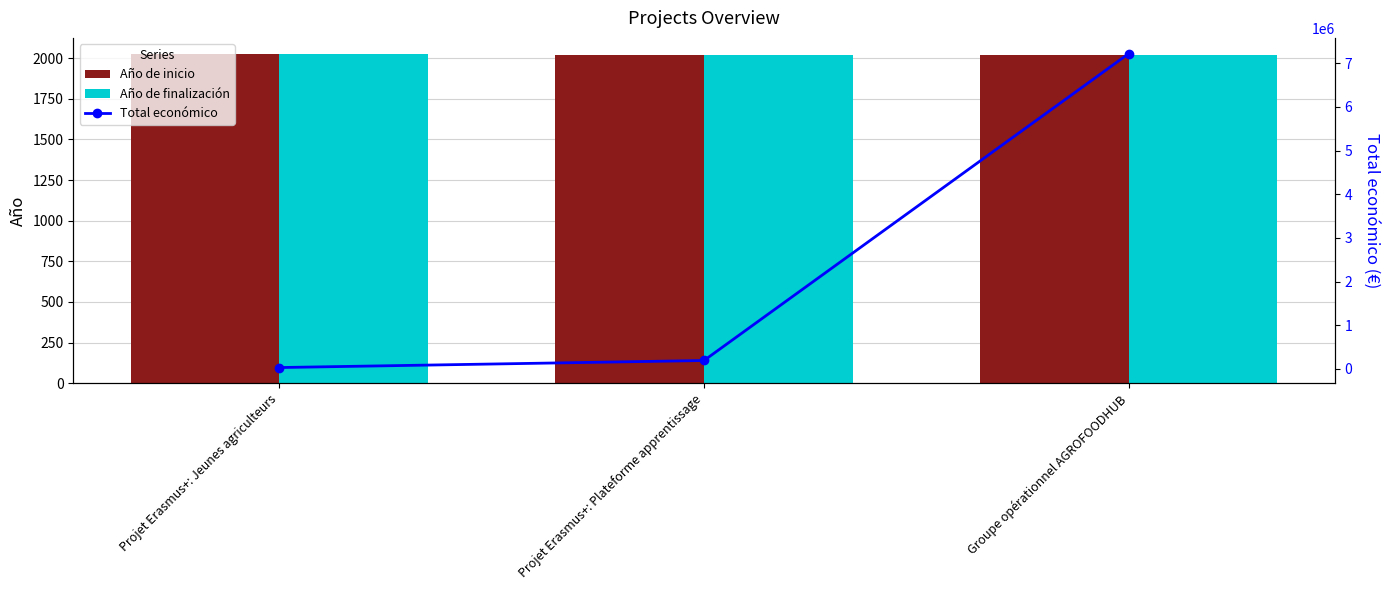

How many values in the Total económico series are below 193727?

1